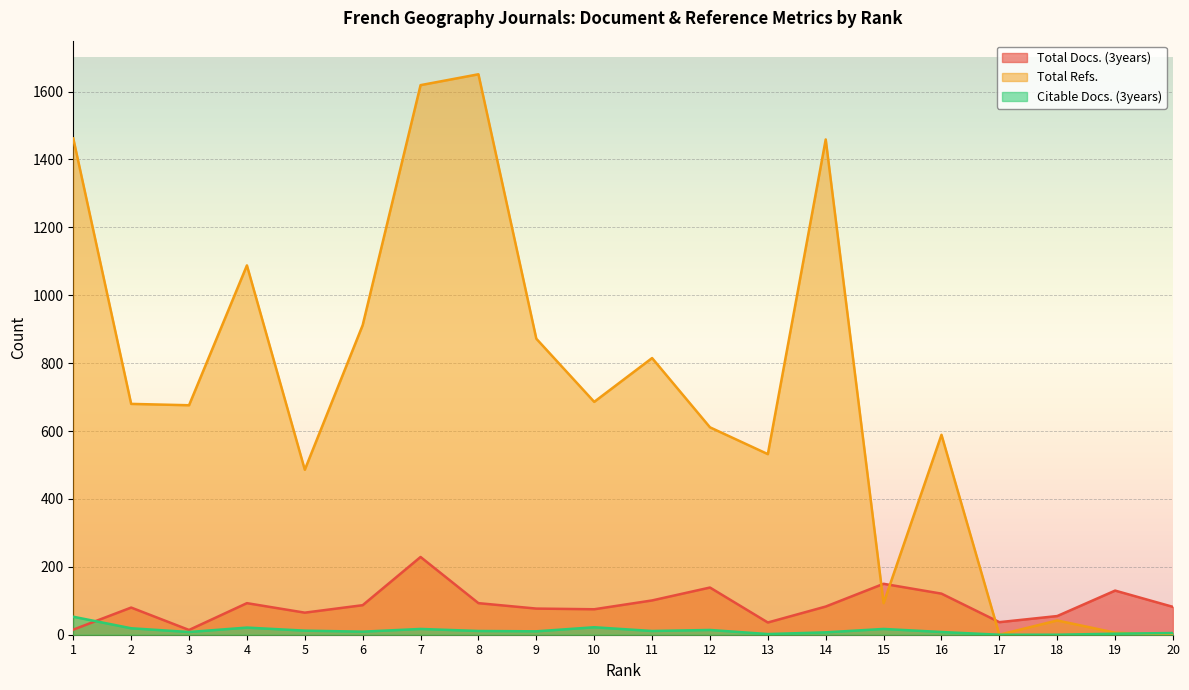

What is the approximate value of Total Refs. at 9, to the nearest 100?

900